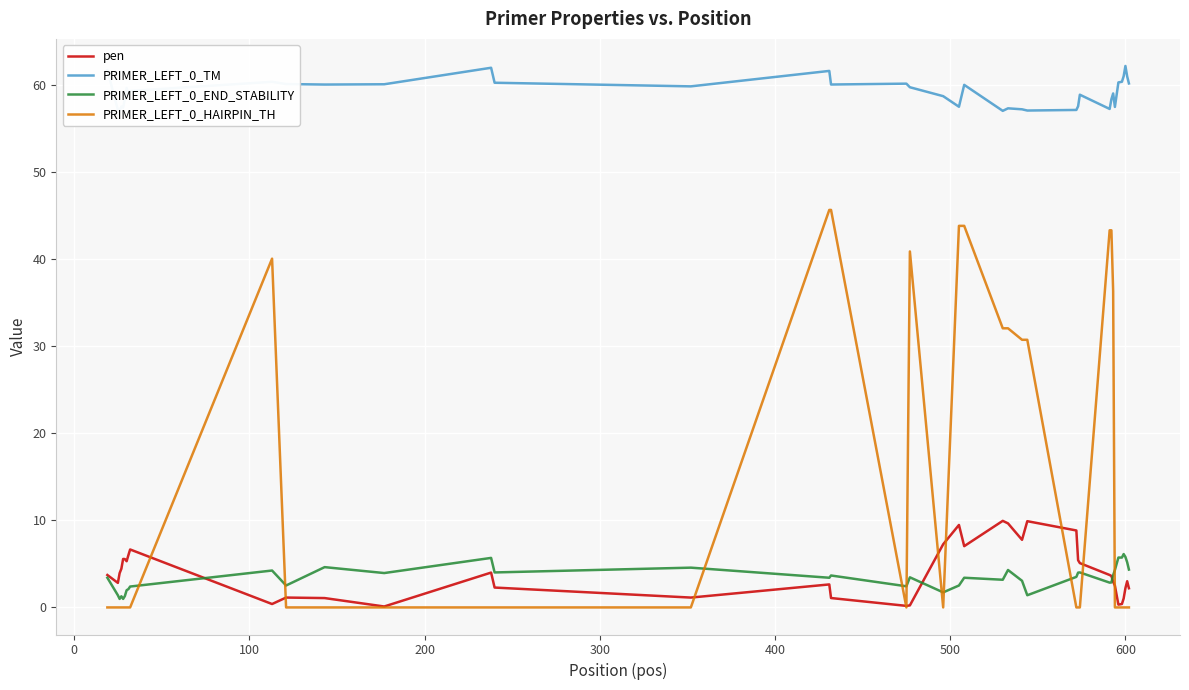

Which series has the largest range (max minus min)?

PRIMER_LEFT_0_HAIRPIN_TH